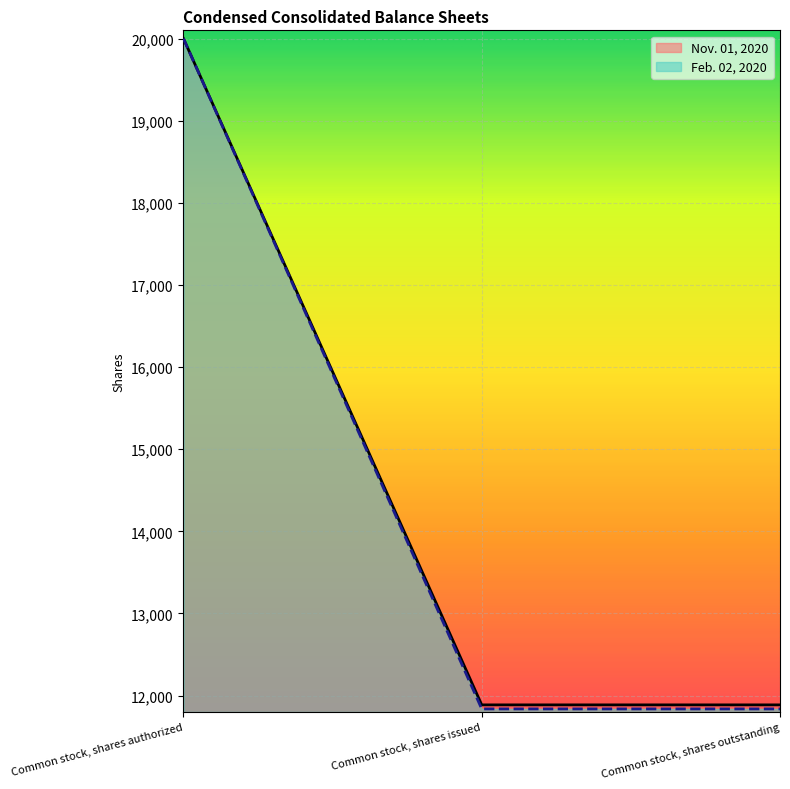

What is the total value across all series at Common stock, shares issued?

23725